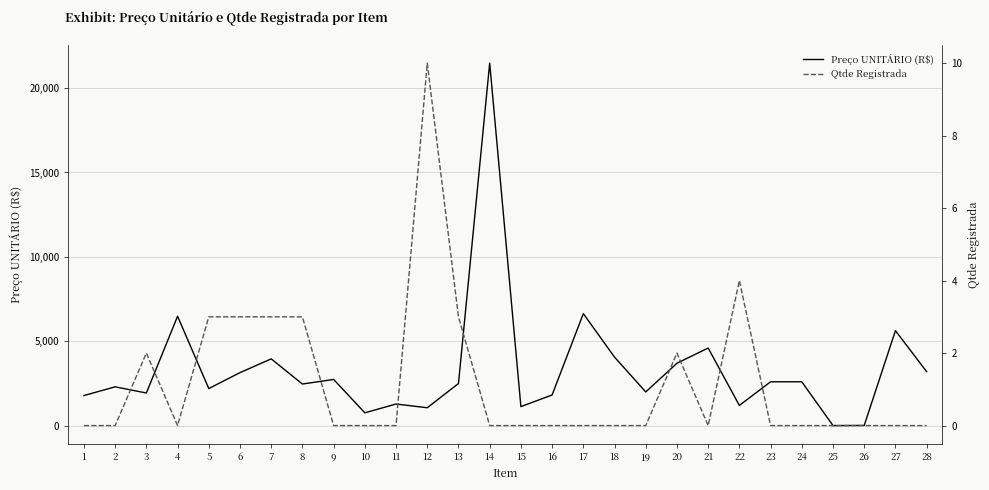

How many series are shown in this chart?

2